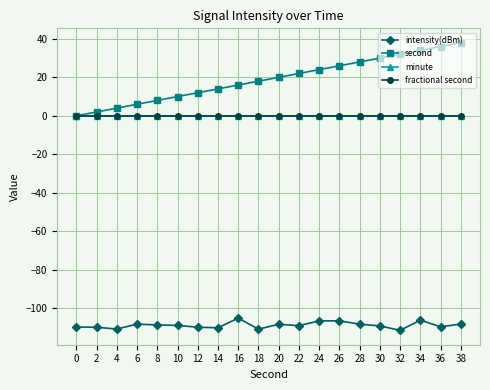

At which category is the sum across all series the highest?

38